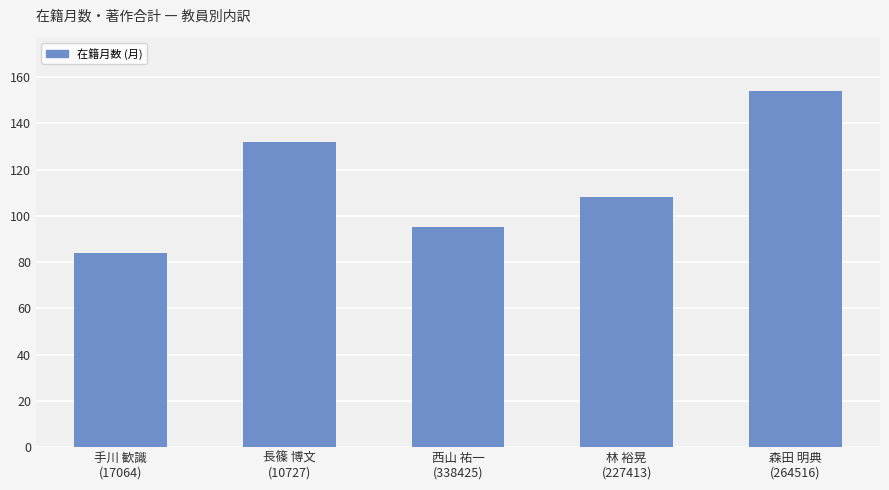

How many series are shown in this chart?

1